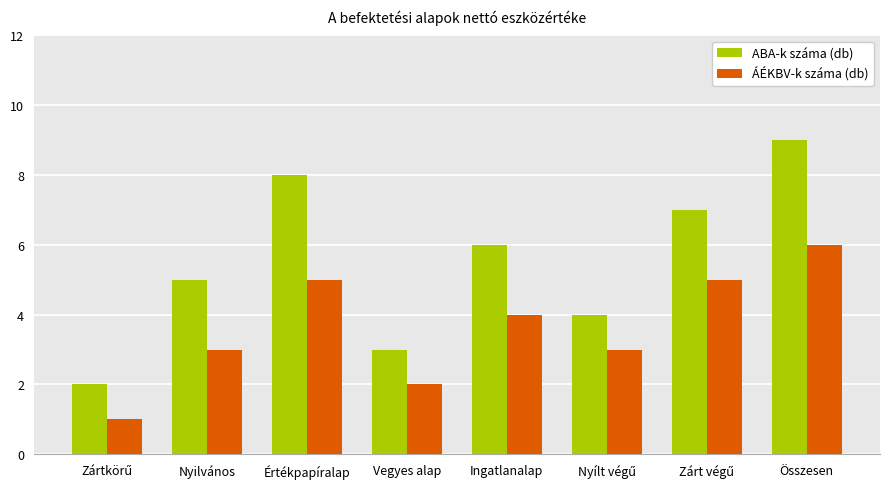

Which series has the largest total across all categories?

ABA-k száma (db)